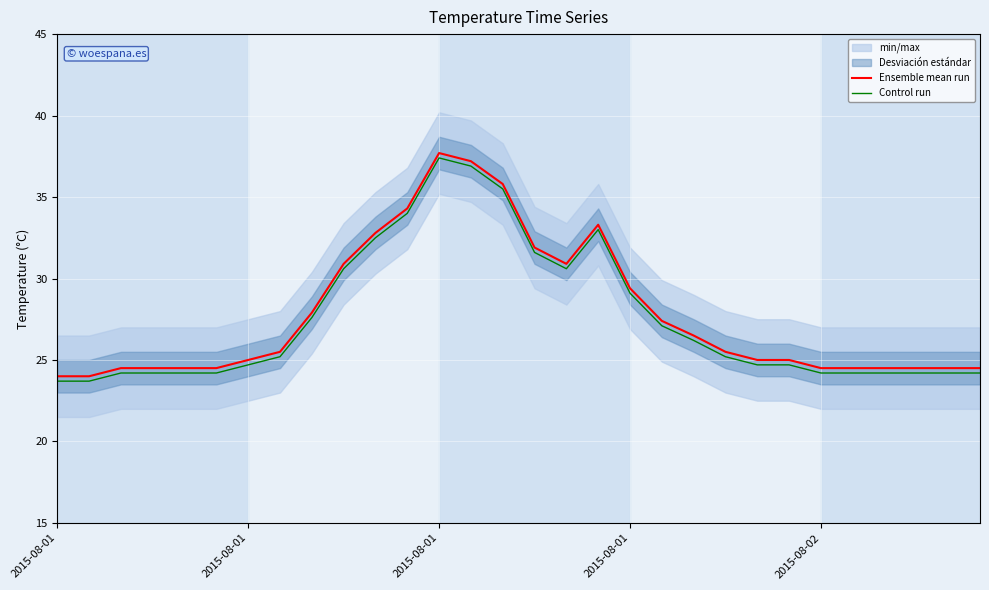

In Control run, how many points are lower than both neighbors (excluding endpoints)?

1